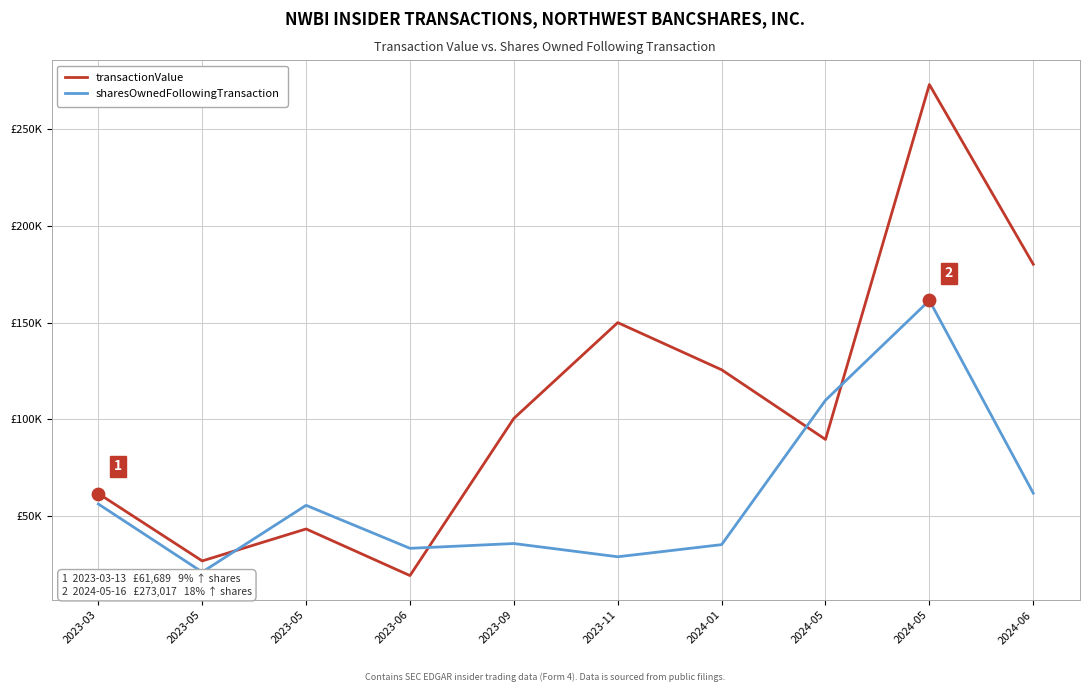

Is the value of sharesOwnedFollowingTransaction at 2024-06 greater than the value of transactionValue at 2024-01?

No